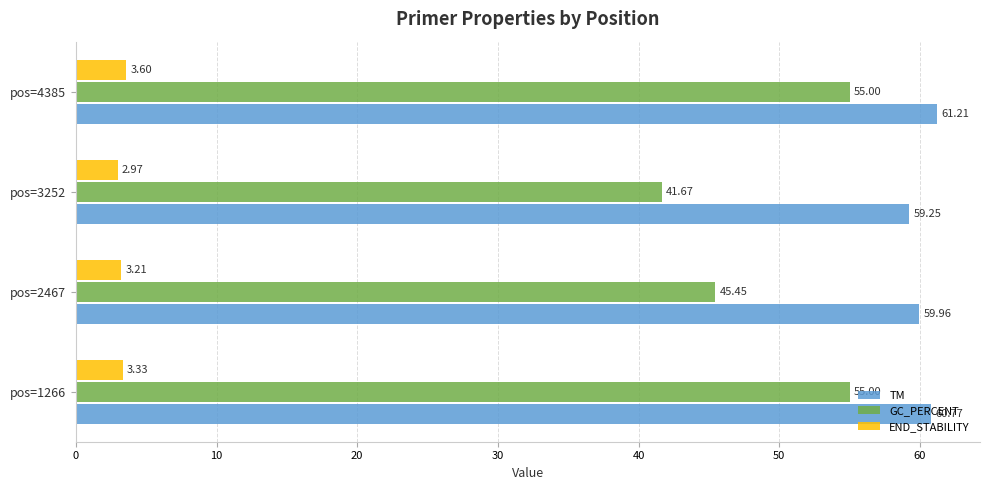

At how many categories does at least one series exceed 39?

4